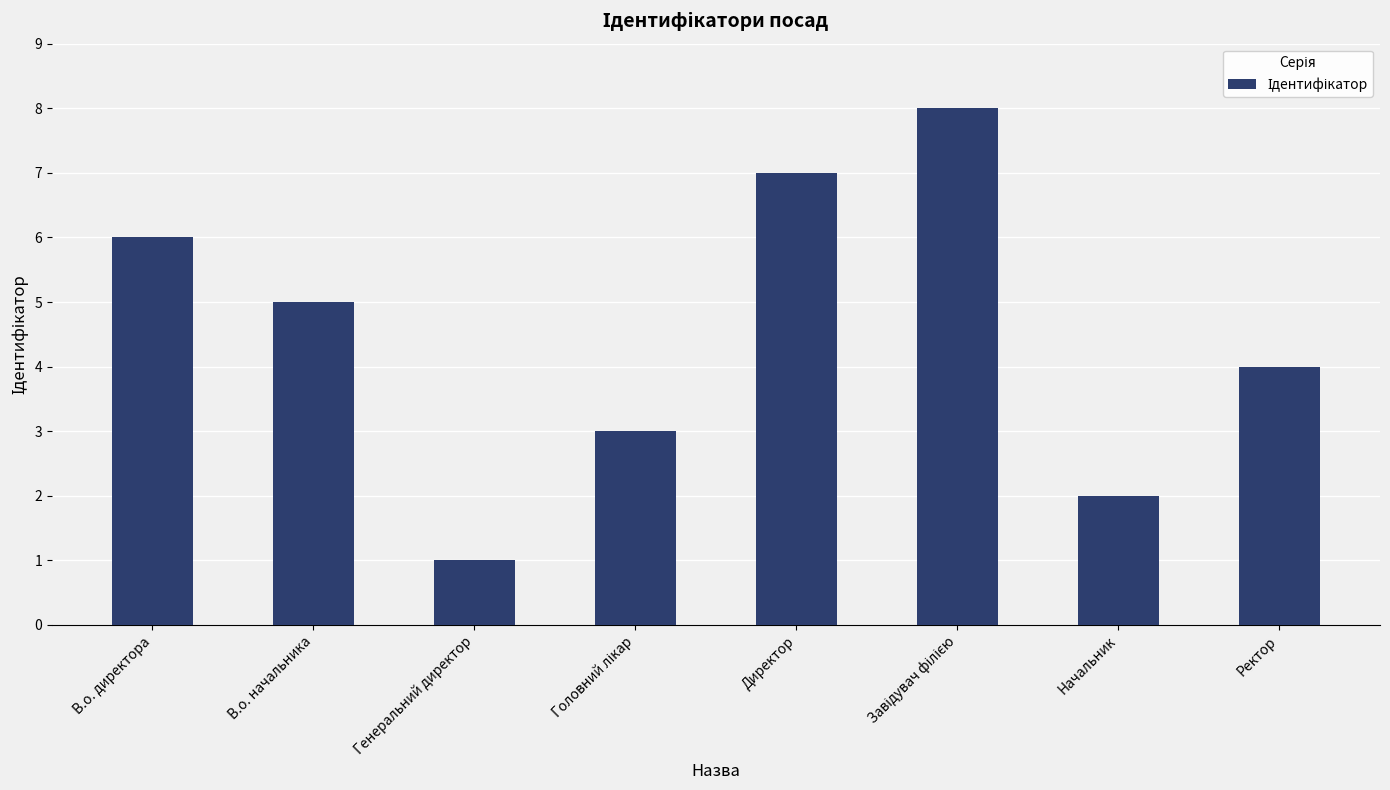

Which label corresponds to the smallest value in the chart?

Генеральний директор